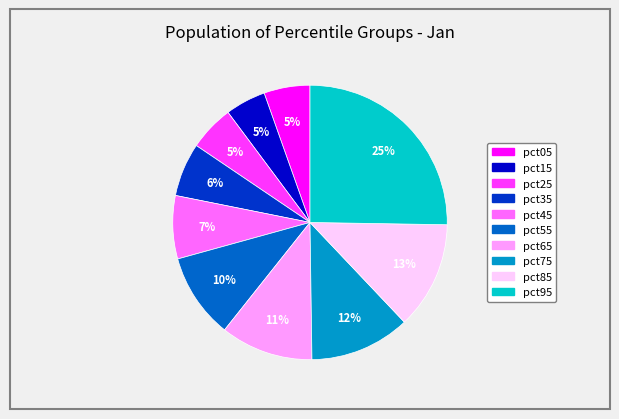

To the nearest percent, what is the difference between the largest and smallest slice percentages?

20%